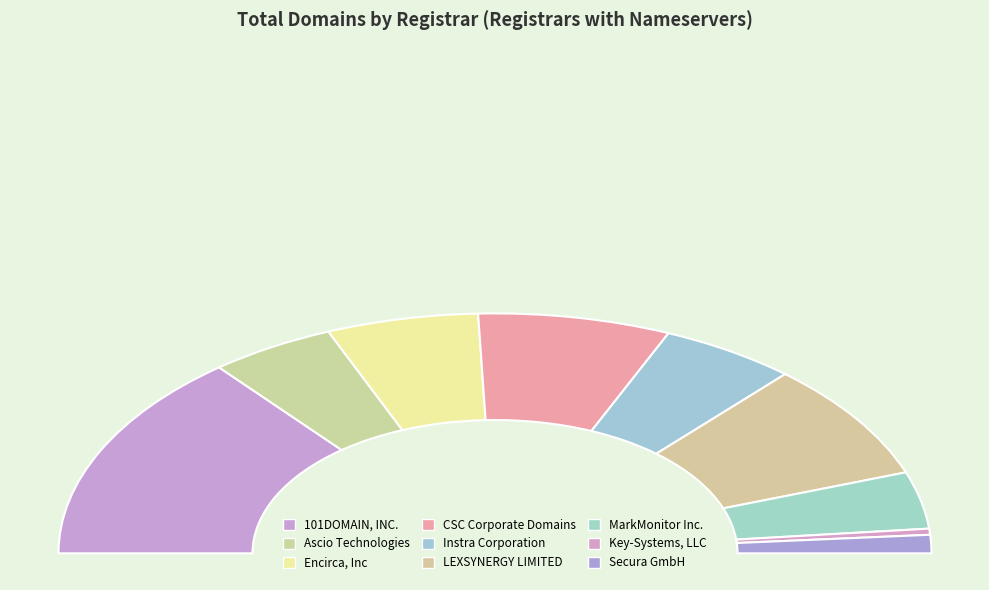

What percentage is the Key-Systems, LLC slice, to the nearest percent?

1%